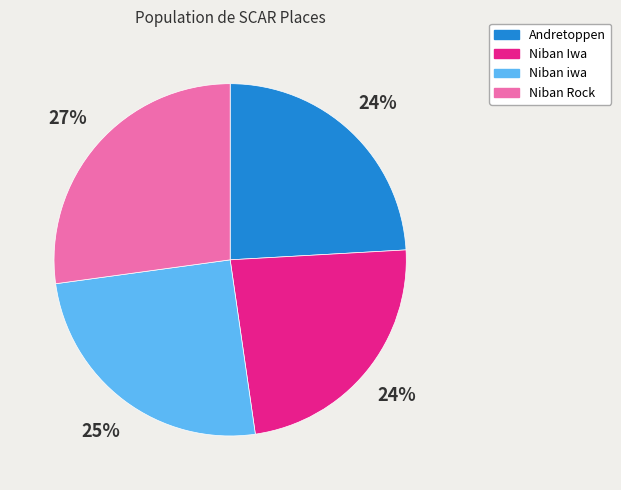

The Niban iwa slice represents 31% of the pie. True or false?

False